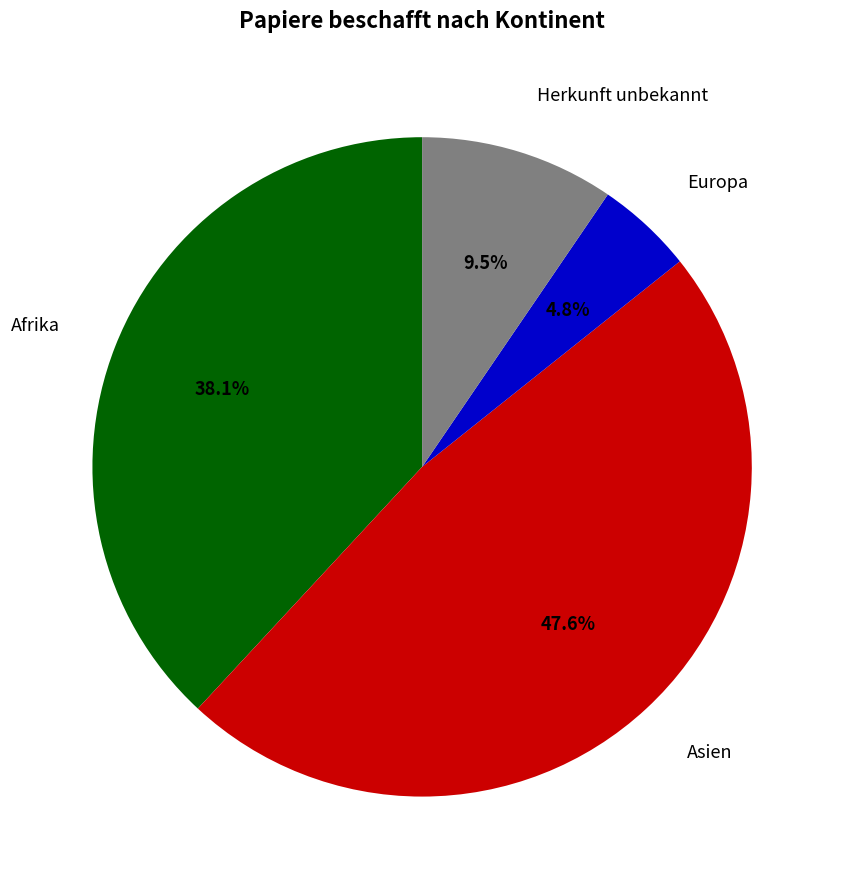

Is there a majority slice in this chart?

No